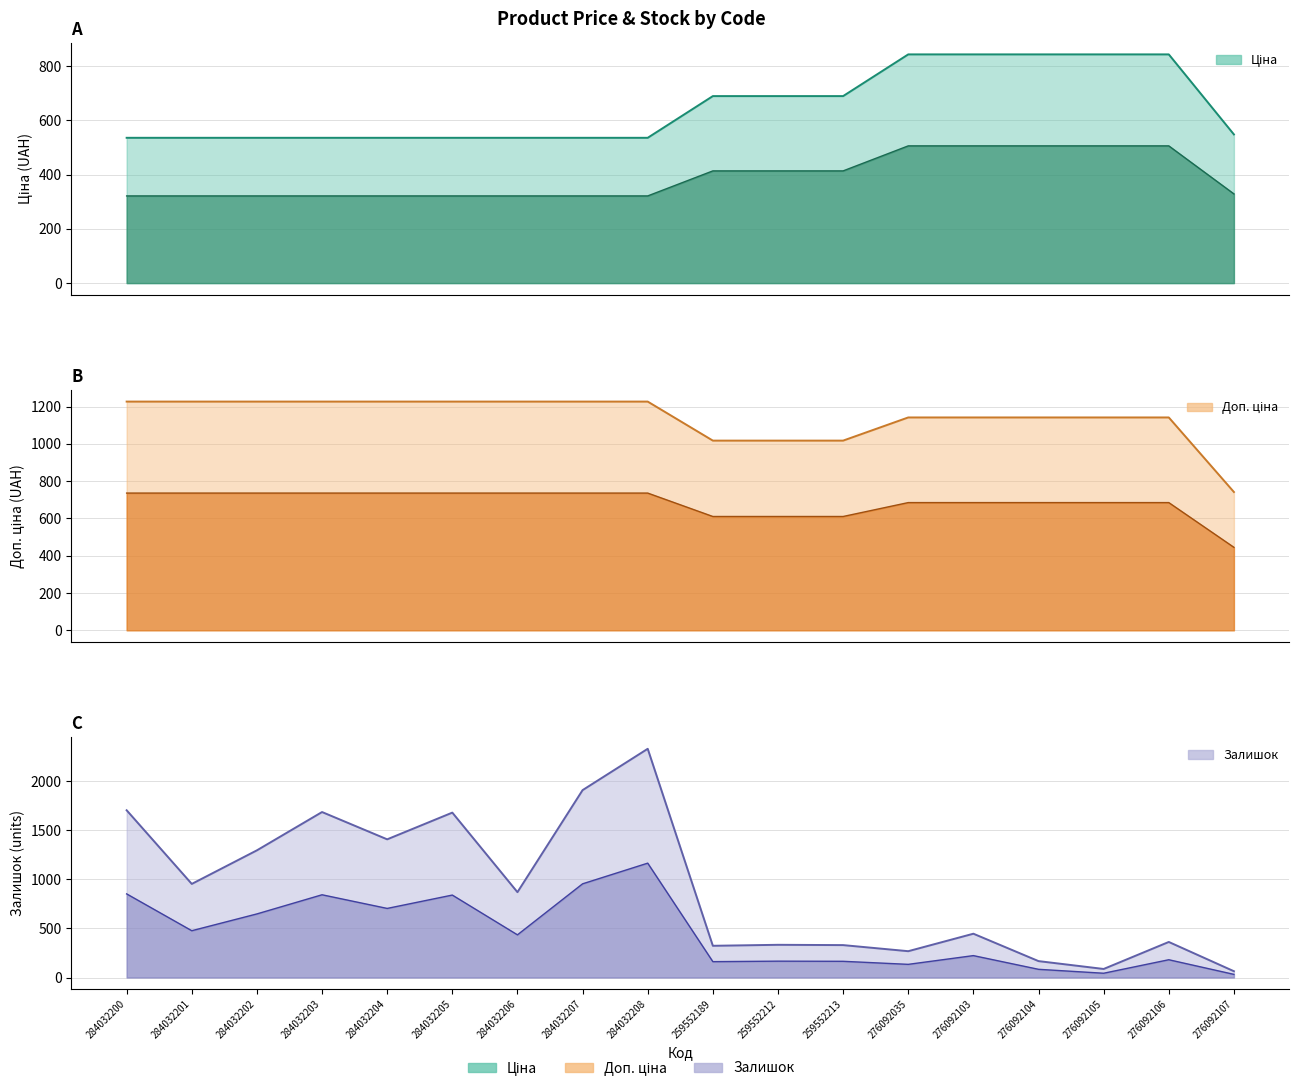

Is it true that Залишок equals 446.0 at 276092103?

True